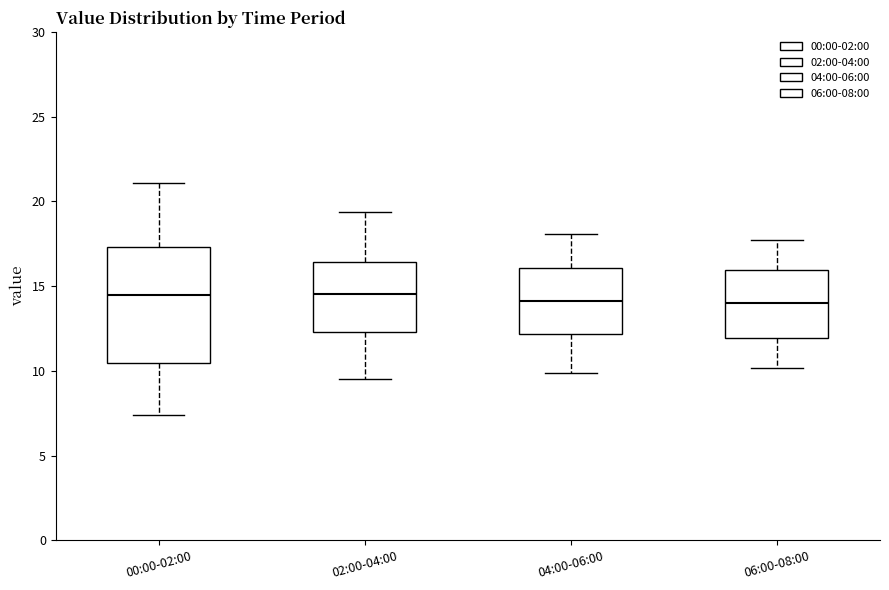

Where is the upper edge of the box for 02:00-04:00 on the y-axis? The values are not printed on the chart, so give them approximately, as read against the axis.

16.5